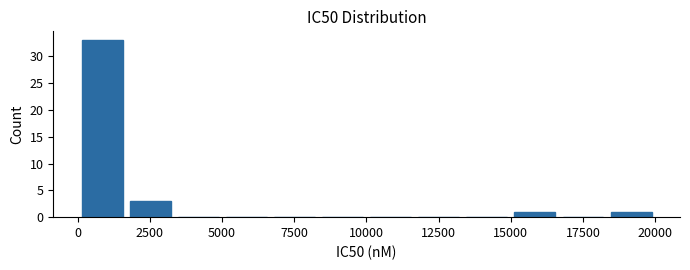

Read against the x-axis, roughly where is the centre of the tallest bar?

1000